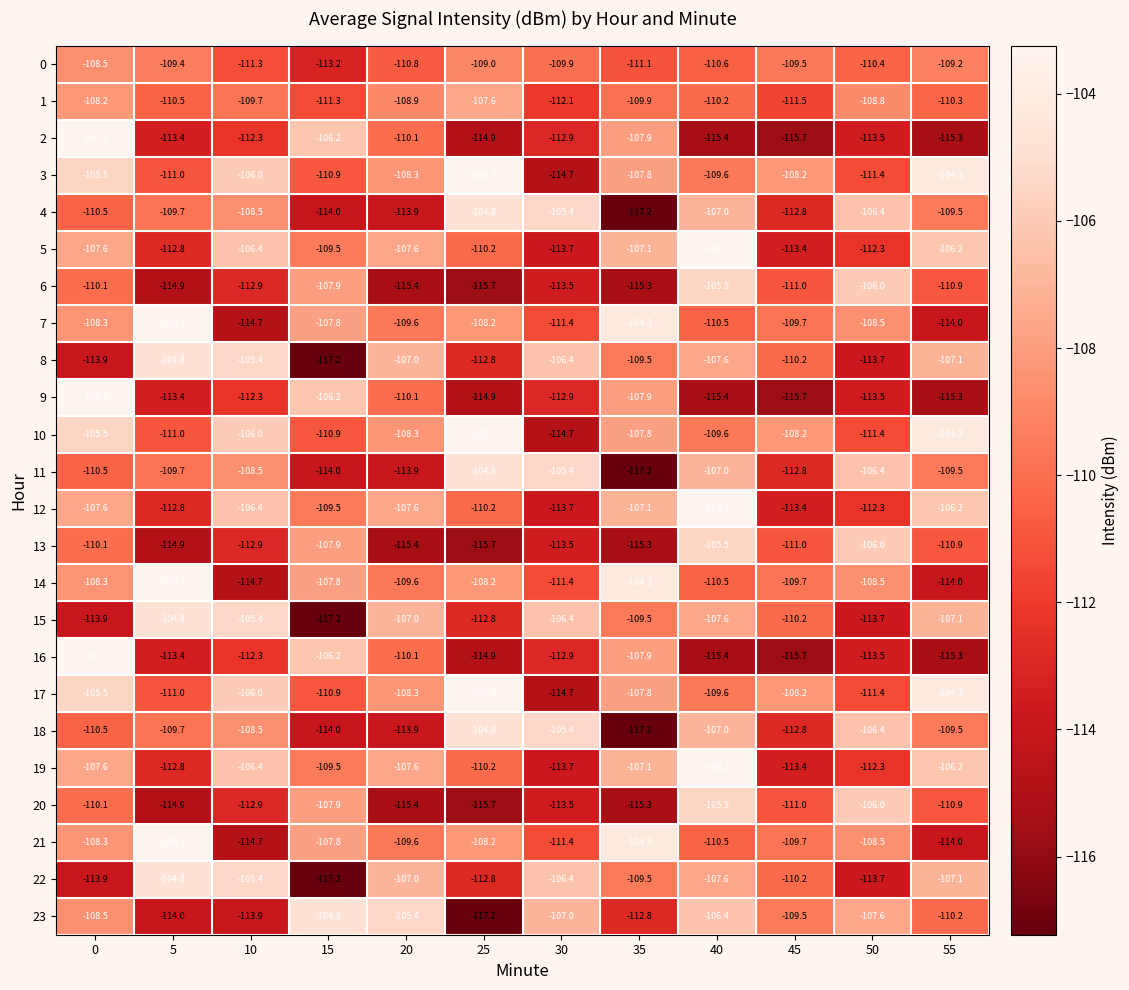

What is the difference between the 18 values at 15 and 35?

3.2